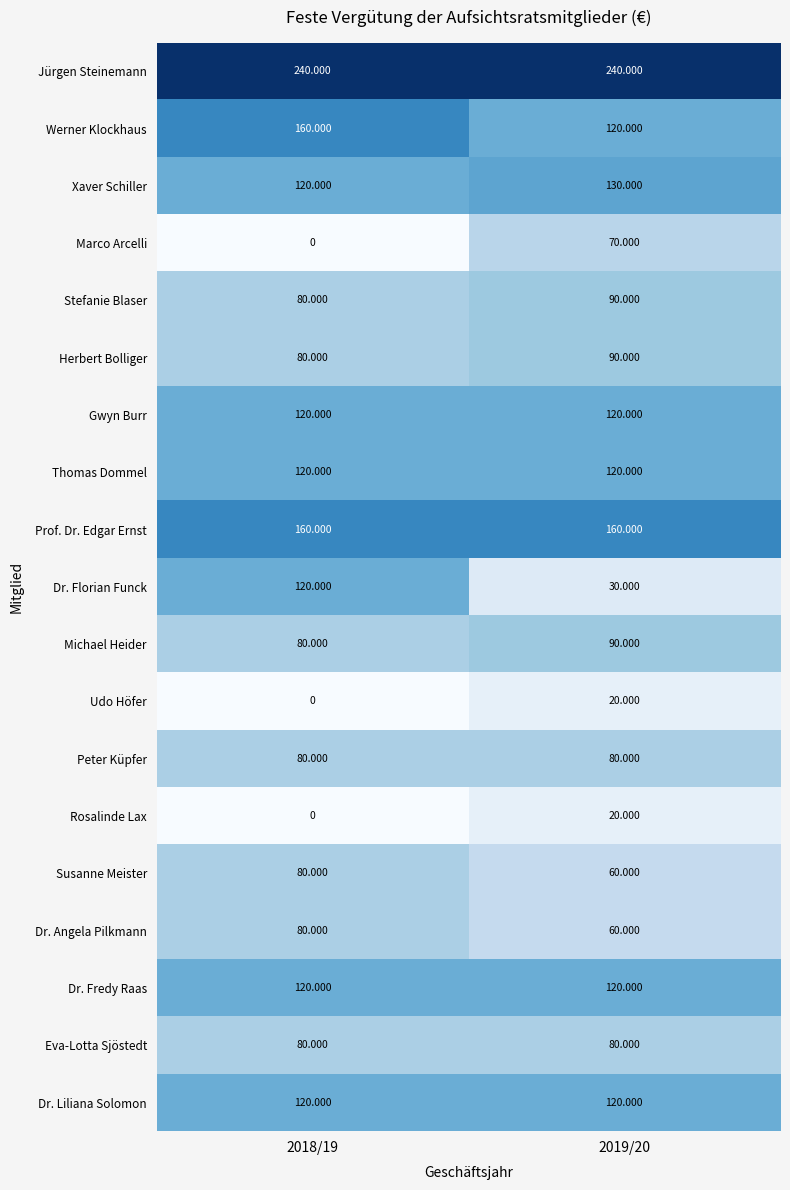

Between 2018/19 and 2019/20, which series saw the biggest shift?

Dr. Florian Funck